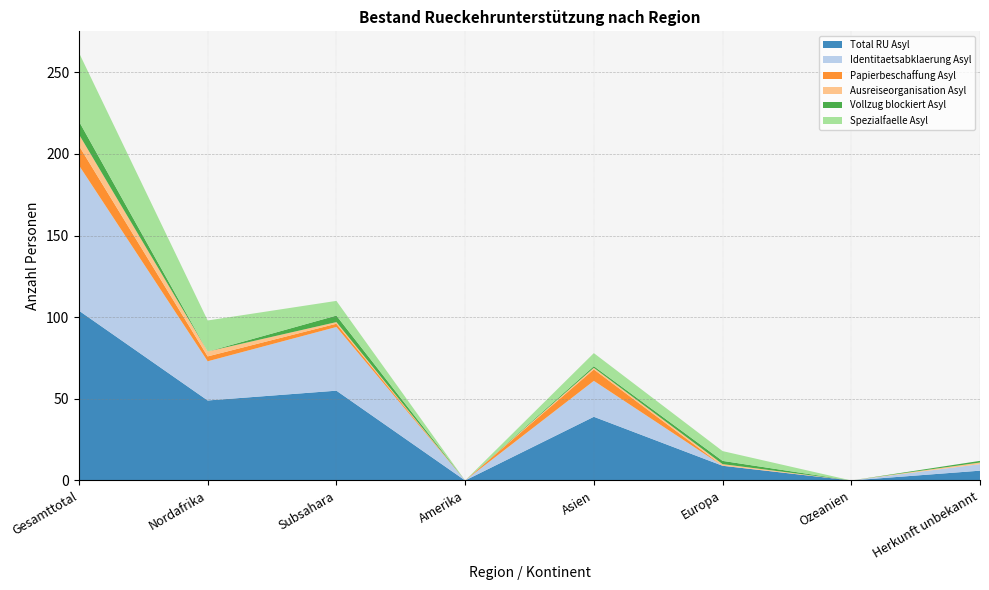

Reading left to right, list all the values displayed in this chart.

Total RU Asyl: 104	49	55	0	39	9	0	6
Identitaetsabklaerung Asyl: 89	24	39	0	22	0	0	4
Papierbeschaffung Asyl: 12	3	2	0	7	0	0	0
Ausreiseorganisation Asyl: 7	3	1	0	1	1	0	1
Vollzug blockiert Asyl: 8	0	4	0	1	2	0	1
Spezialfaelle Asyl: 42	19	9	0	8	6	0	0